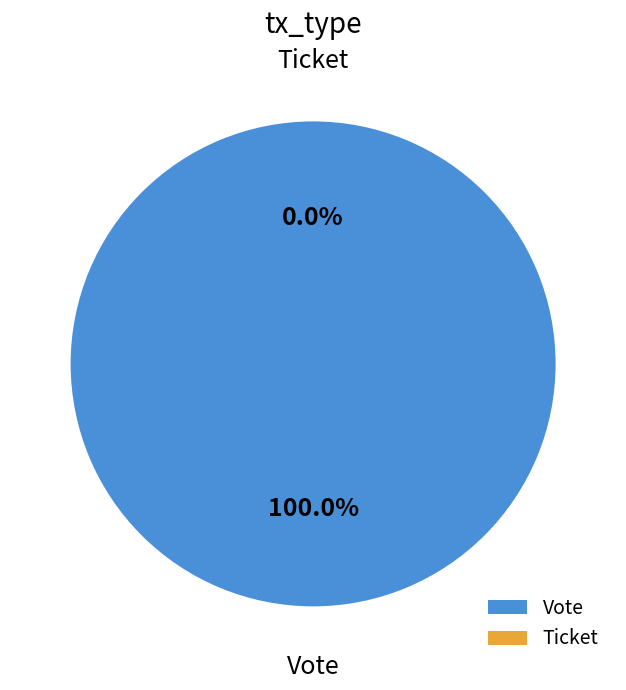

Combined, what portion of the pie is Ticket and Vote?

100.0%